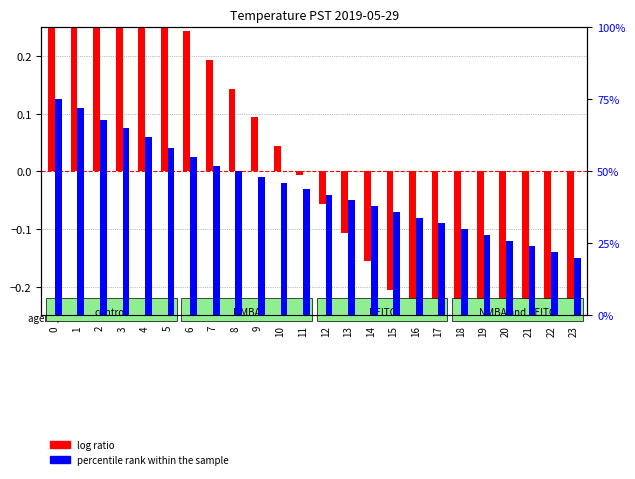

Which series has the widest spread of values?

percentile rank within the sample